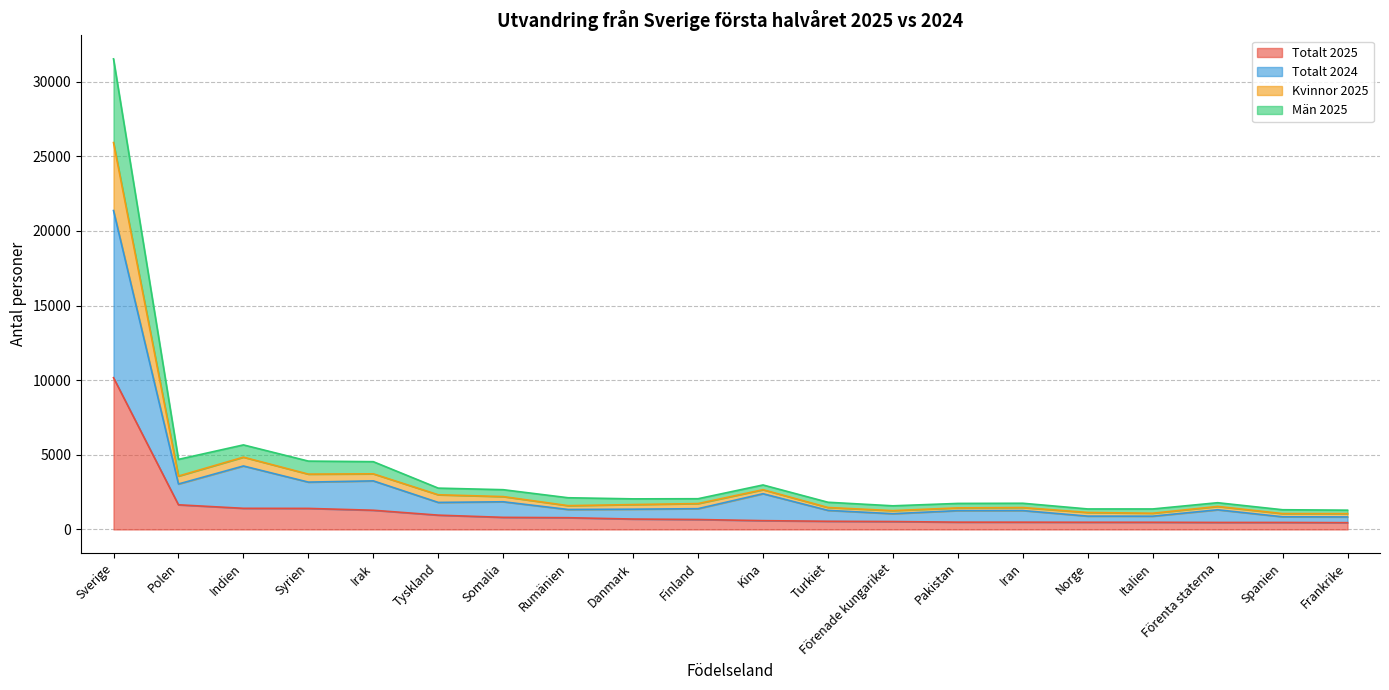

Which label corresponds to the smallest value in the chart?

Frankrike